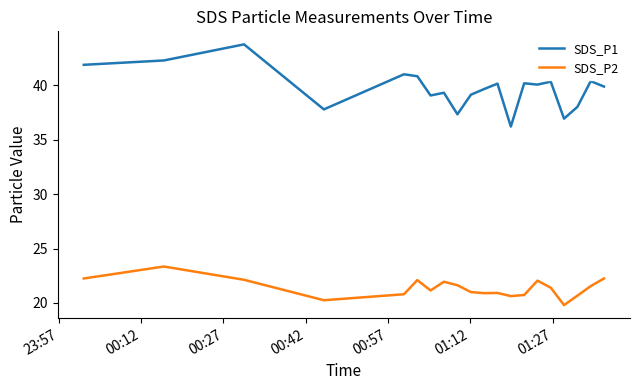

Which series has the largest range (max minus min)?

SDS_P1